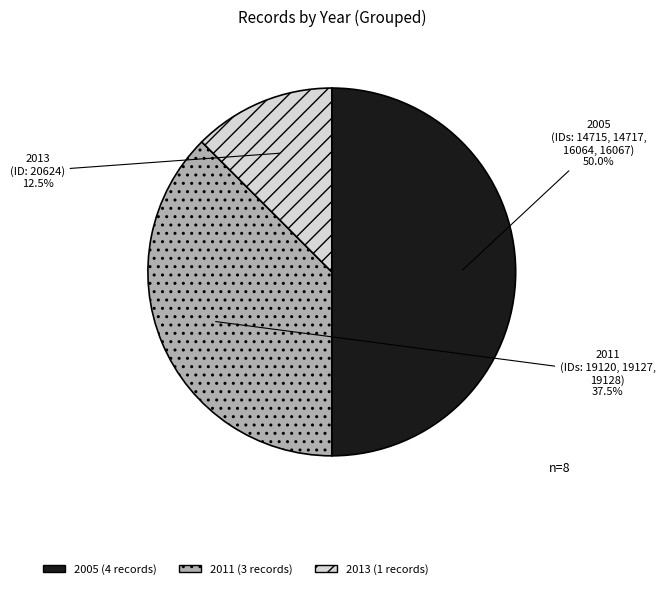

How many slices are in this pie chart?

3